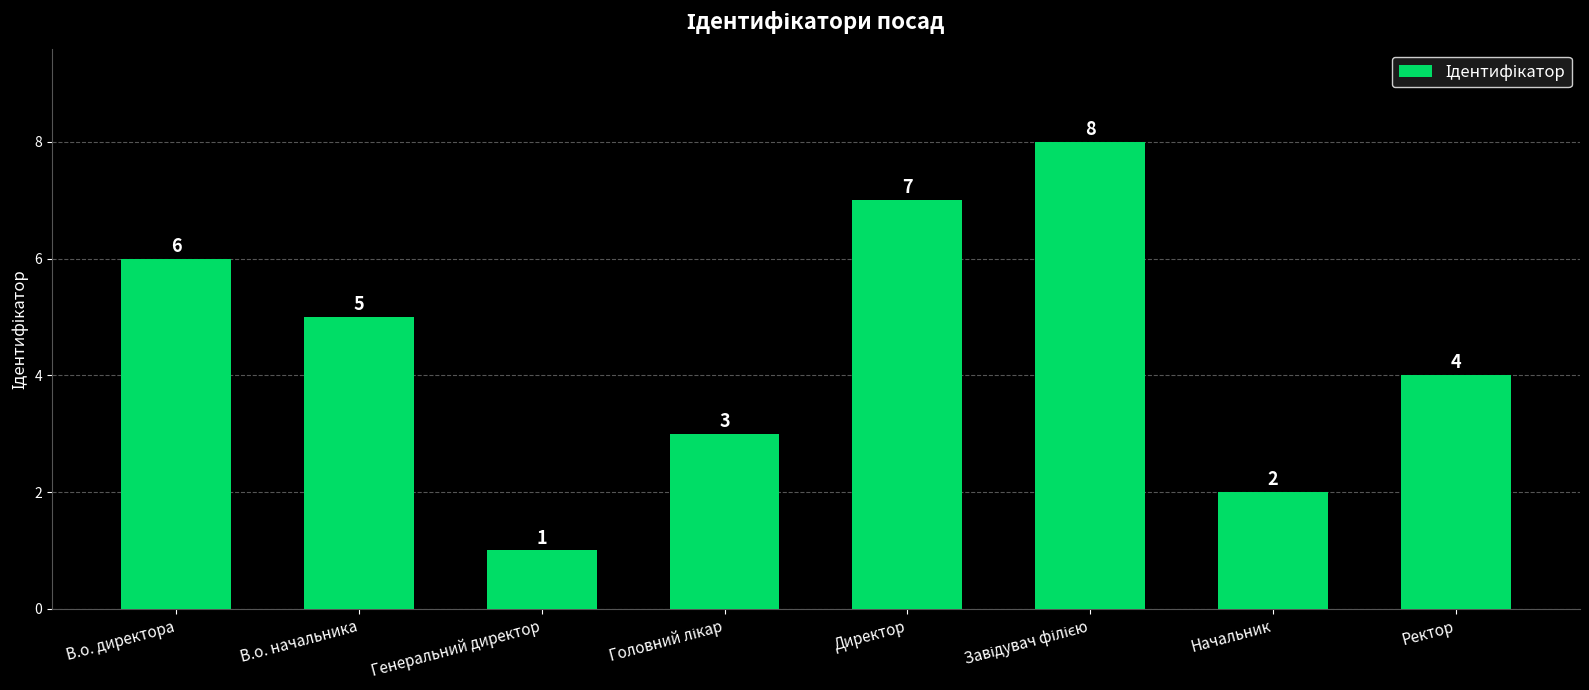

Approximately how many times larger is the value at В.о. начальника compared to Начальник?

2.5